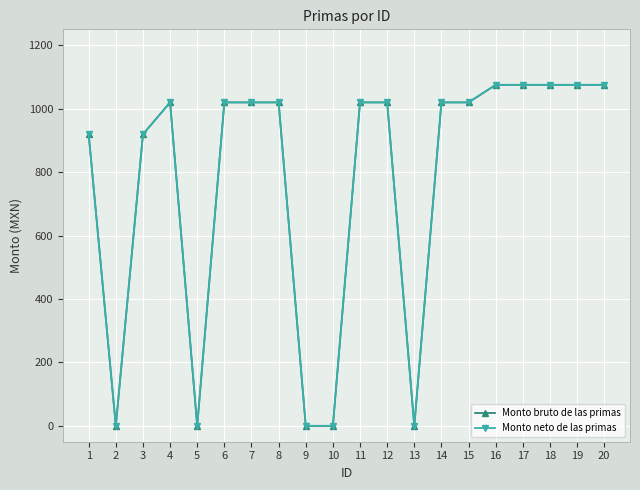

Is this an area chart (filled region under the line)?

No